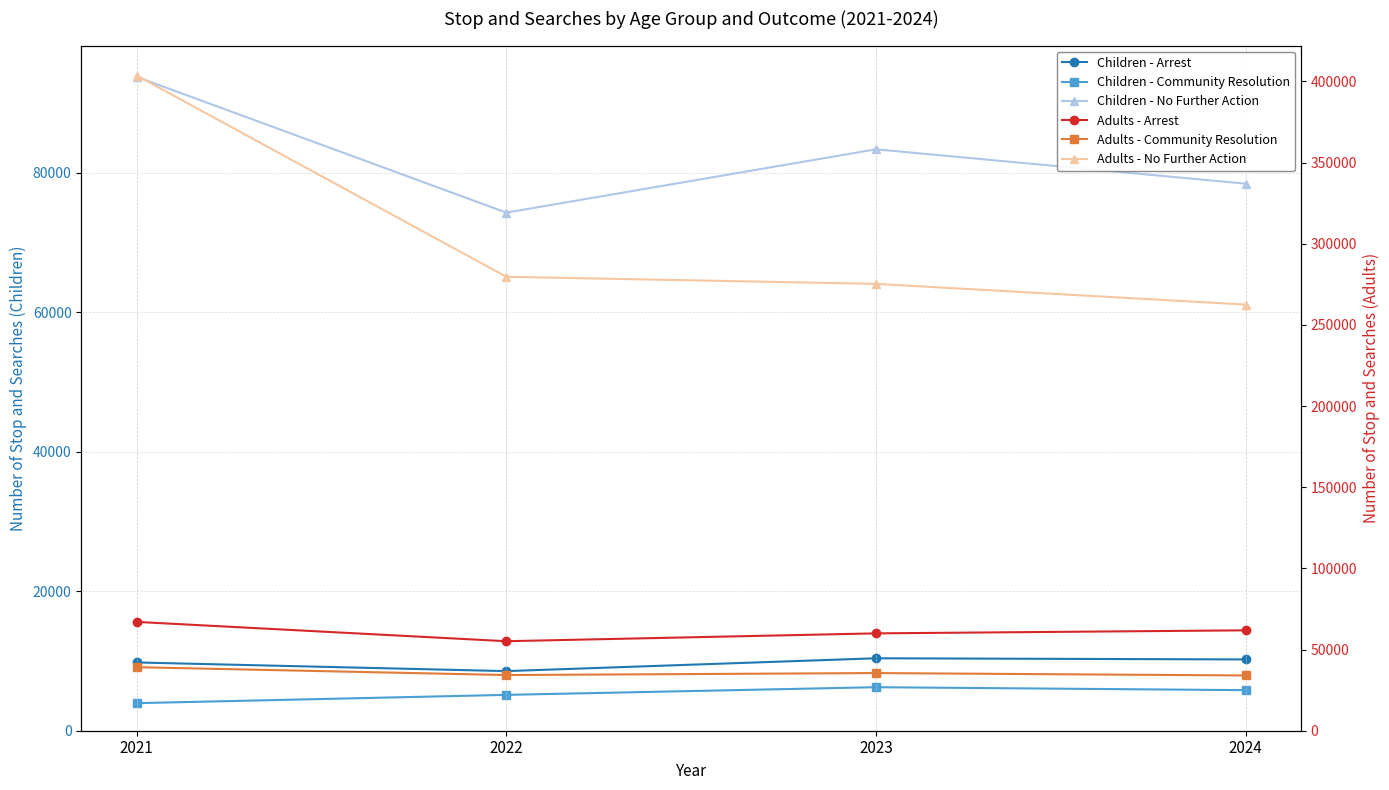

Which category has the lowest value across all series?

2021